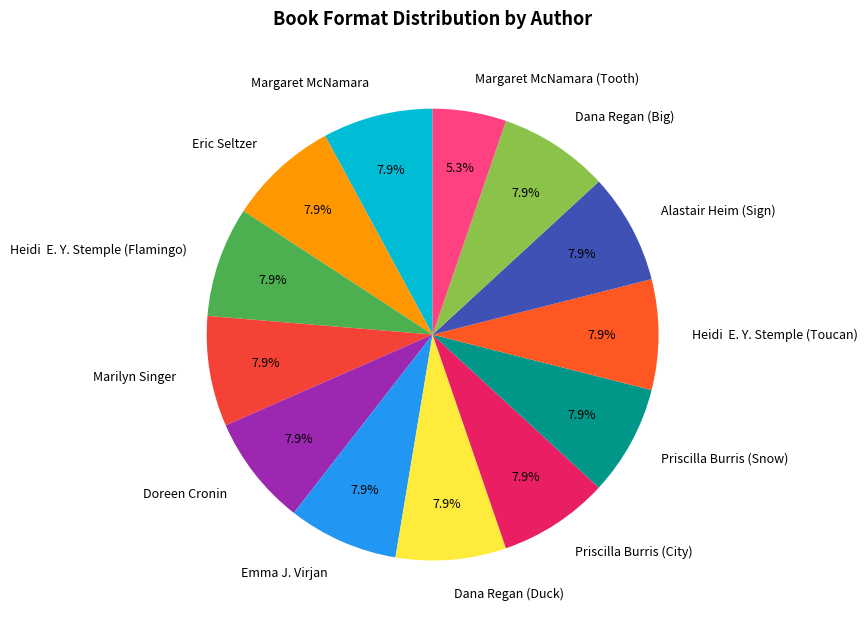

Does Margaret McNamara represent more than half of the total?

No